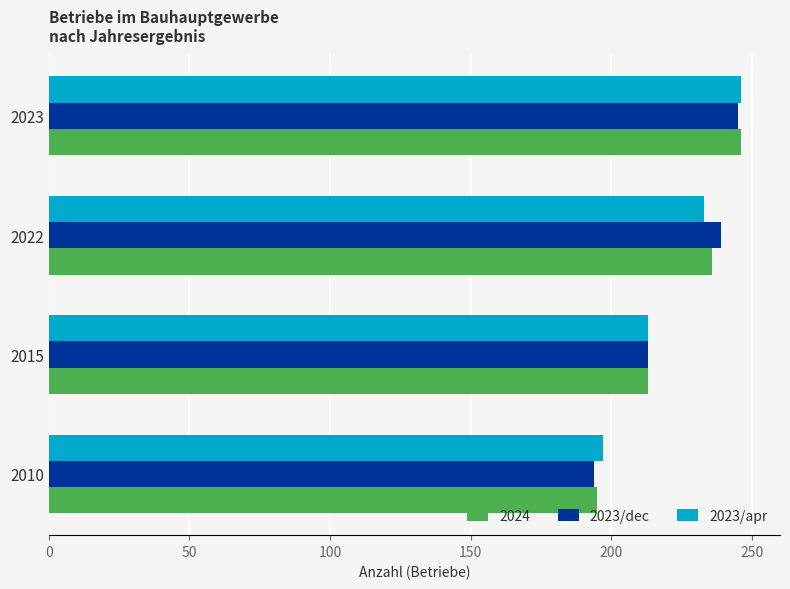

Rank the categories by 2023/apr value from lowest to highest.

2010, 2015, 2022, 2023